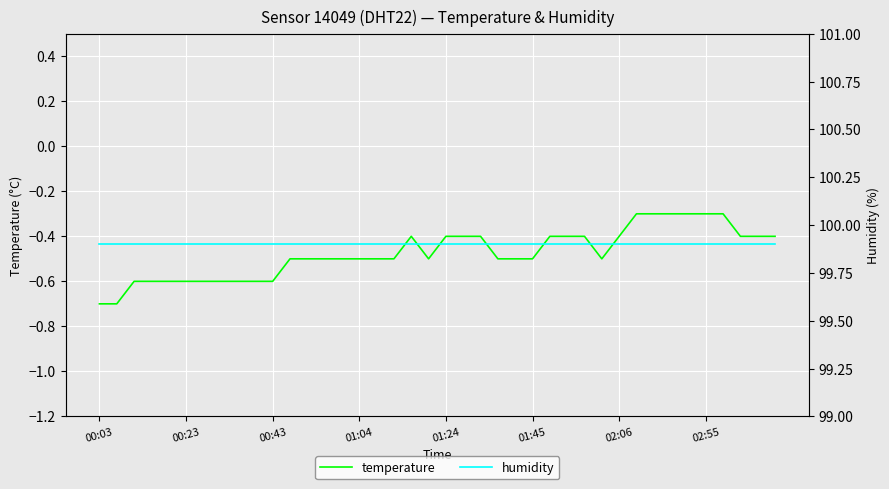

True or false: humidity and temperature cross at least once.

False